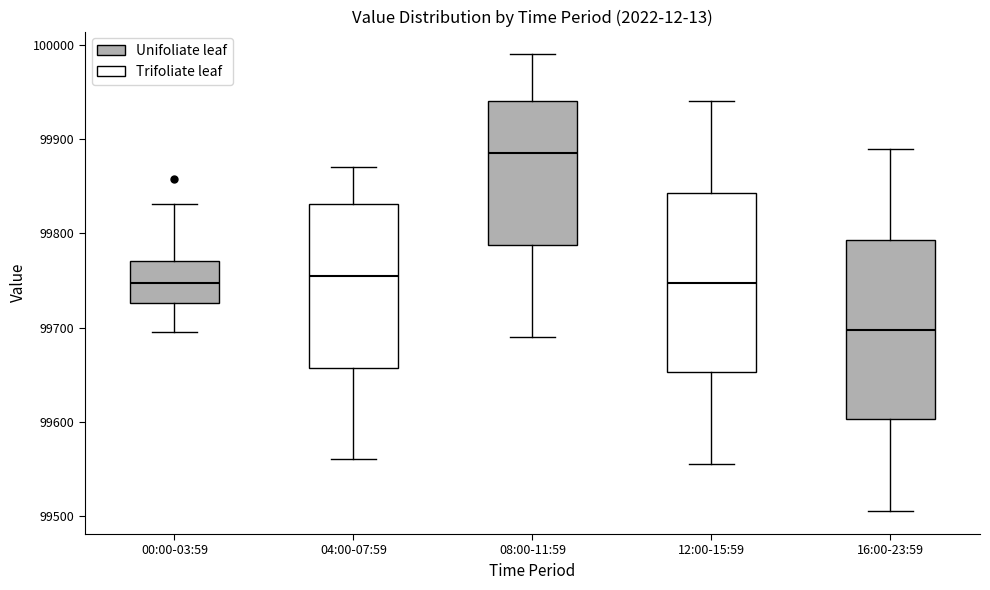

Reading left to right, transcribe this box plot: for each box, give where its median line is, the range the box spans, and where its two whiskers end, as read against the y-axis. The values are not printed on the chart, so give them approximately, as read against the axis.

00:00-03:59: median 99750, box 99730 to 99770, whiskers 99700 to 99830
04:00-07:59: median 99760, box 99660 to 99830, whiskers 99560 to 99870
08:00-11:59: median 99890, box 99790 to 99940, whiskers 99690 to 99990
12:00-15:59: median 99750, box 99650 to 99840, whiskers 99560 to 99940
16:00-23:59: median 99700, box 99600 to 99790, whiskers 99510 to 99890